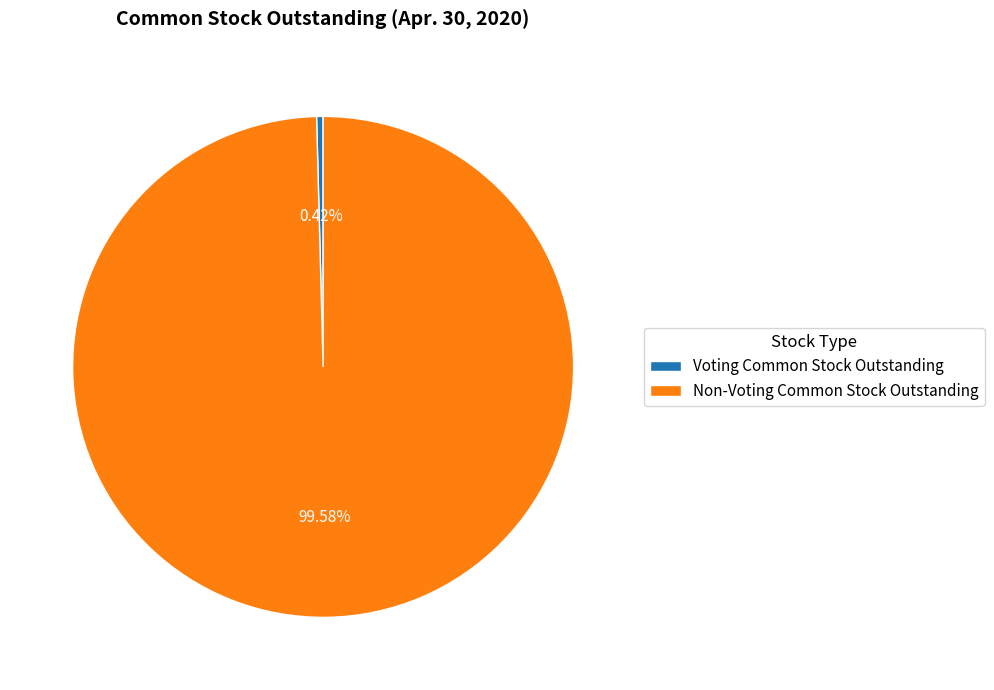

To the nearest percent, what percentage of the pie is Non-Voting Common Stock Outstanding?

100%